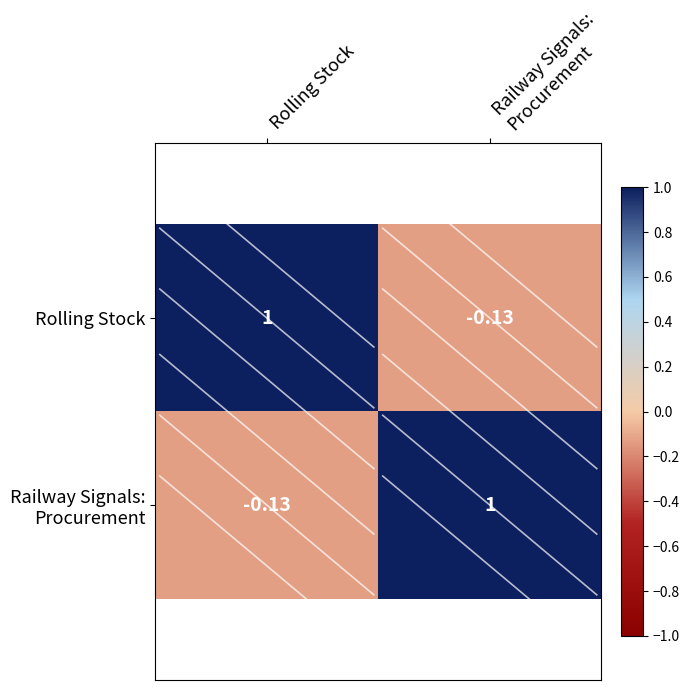

Which category has the highest value in the Rolling Stock series?

Rolling Stock